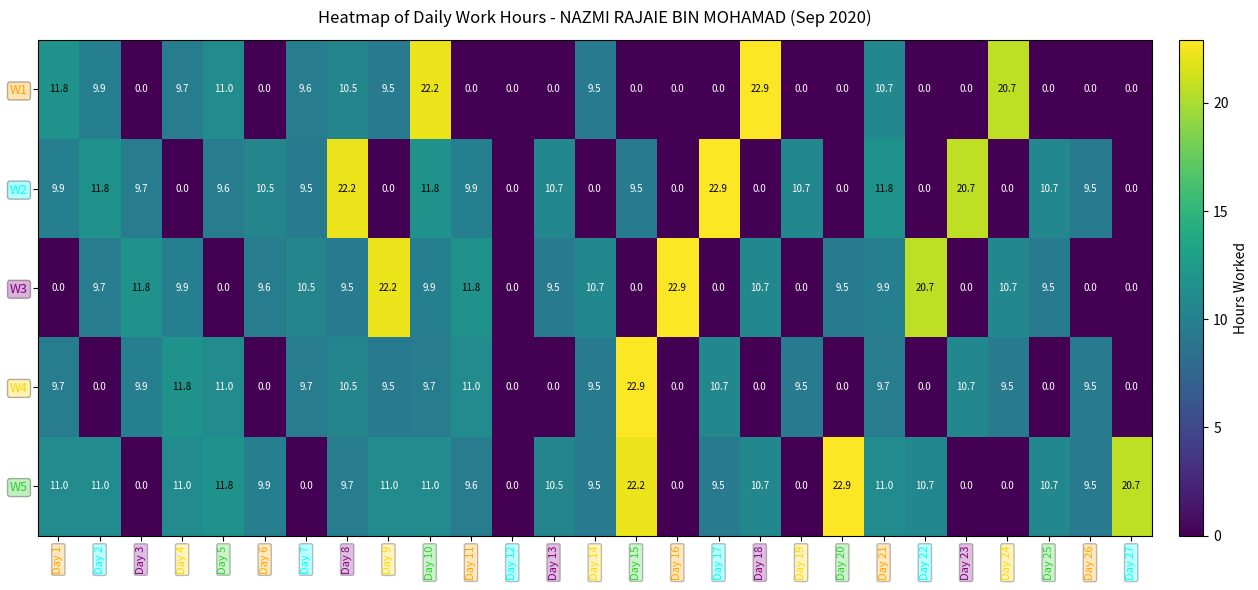

What is the greatest value displayed?

22.9